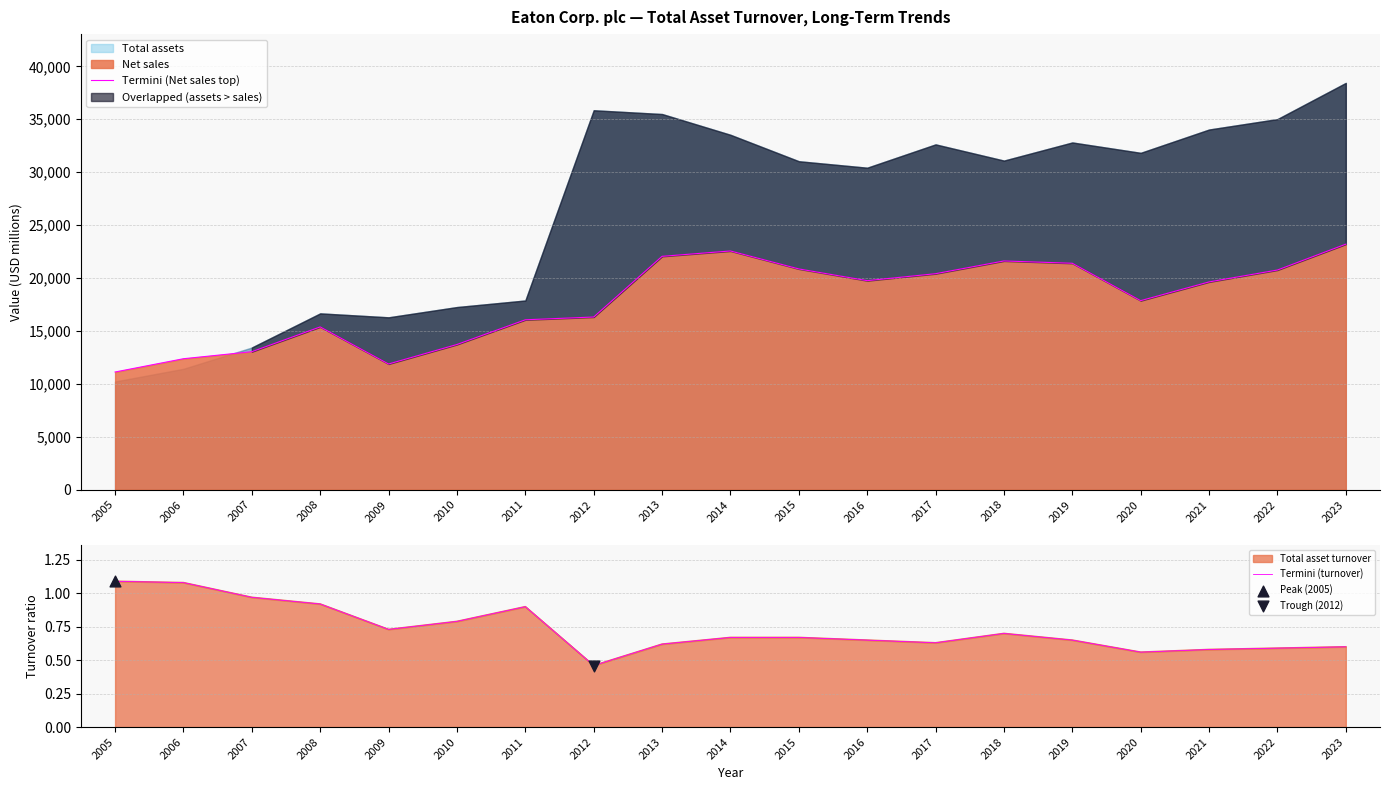

Which series reaches the maximum Y coordinate?

Termini (Net sales top)